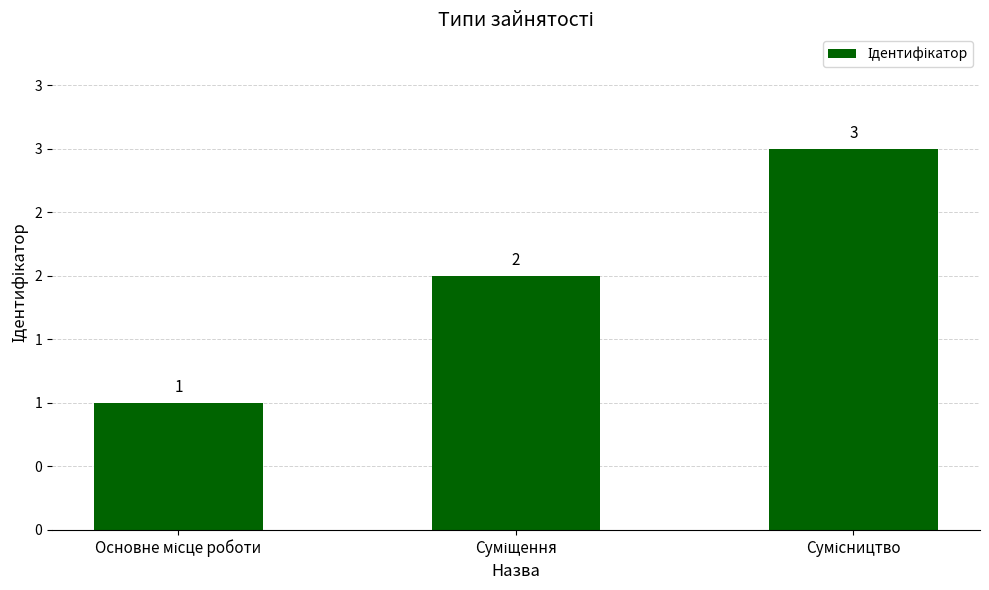

List the labels in order of value, largest first.

Сумісництво, Суміщення, Основне місце роботи